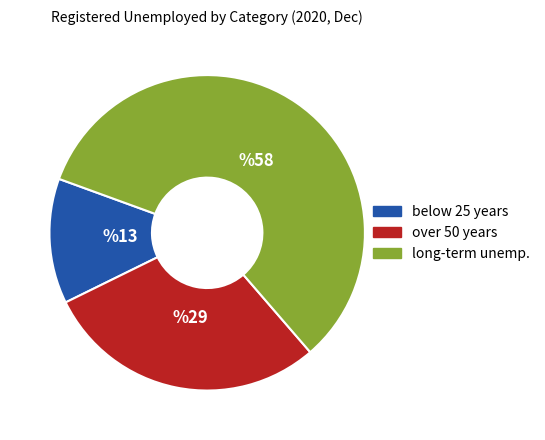

Is there any slice that represents more than half of the pie?

Yes